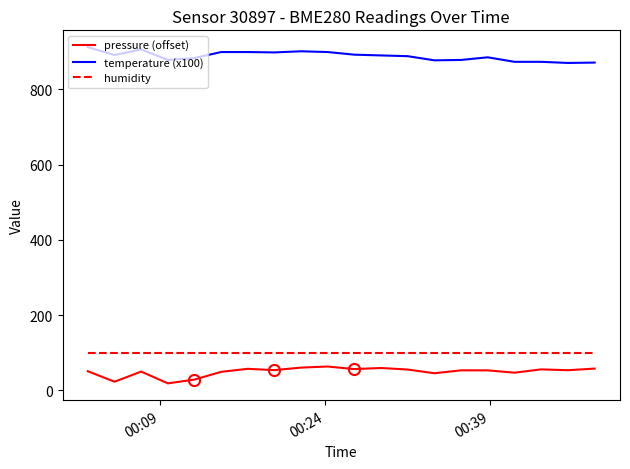

What is the highest value of the pressure (offset) series?

63.7